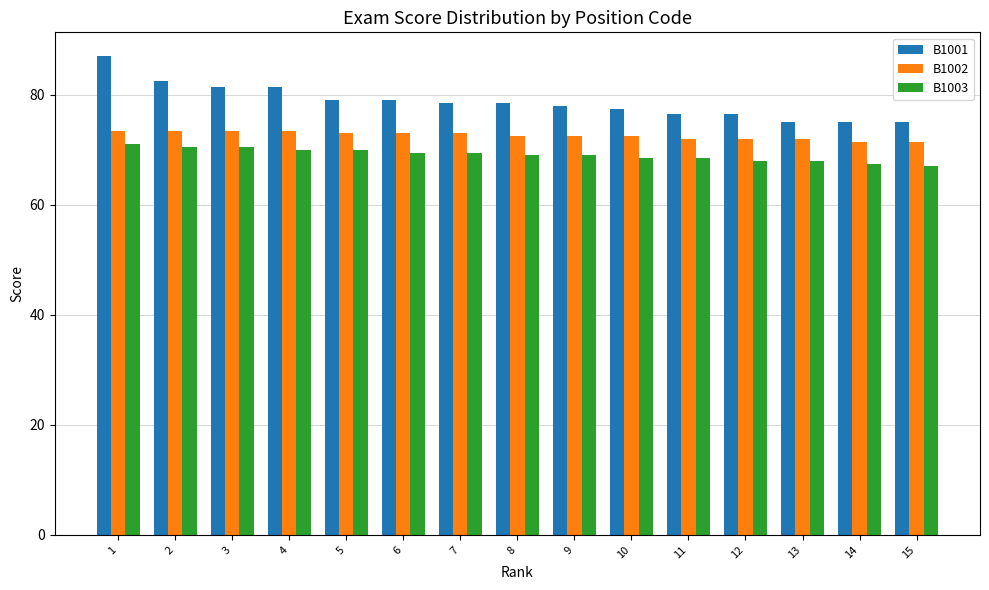

What is the sum of the B1003 values at 10 and 15?

135.5